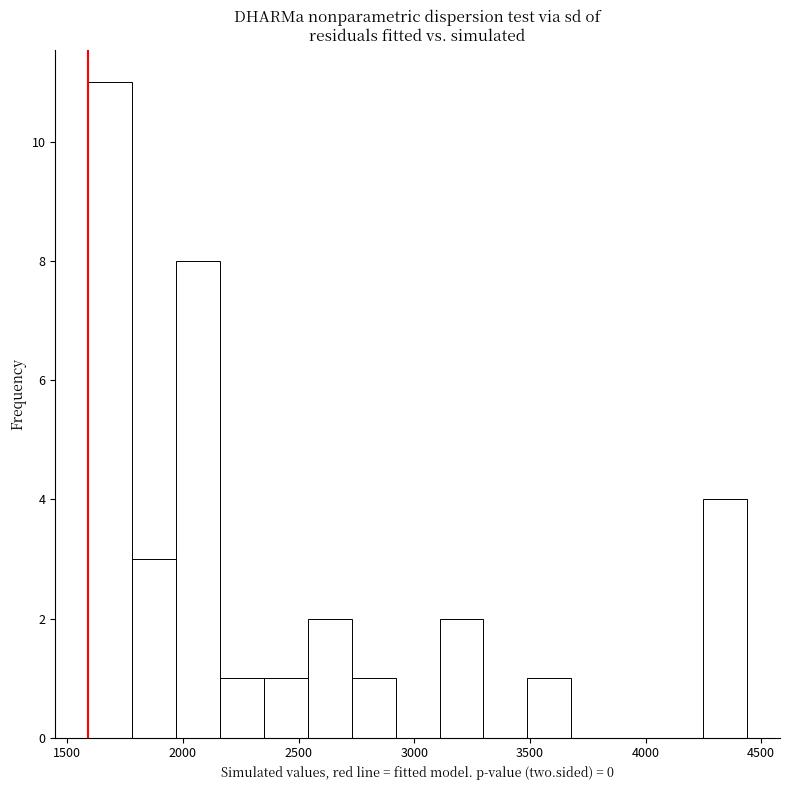

Around what value on the x-axis is the tallest bar? Give the approximate position of its centre, as read against the axis.

1700